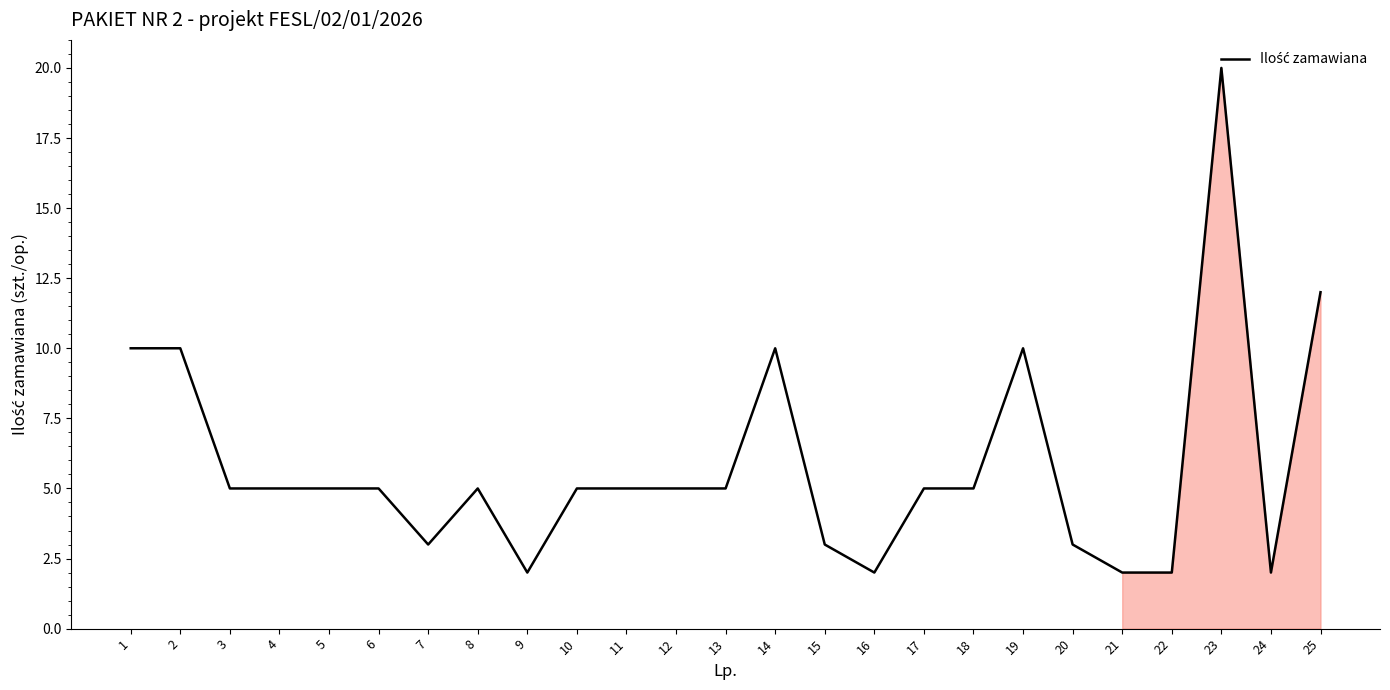

Reading left to right, list all the values displayed in this chart.

1=10	2=10	3=5	4=5	5=5	6=5	7=3	8=5	9=2	10=5	11=5	12=5	13=5	14=10	15=3	16=2	17=5	18=5	19=10	20=3	21=2	22=2	23=20	24=2	25=12